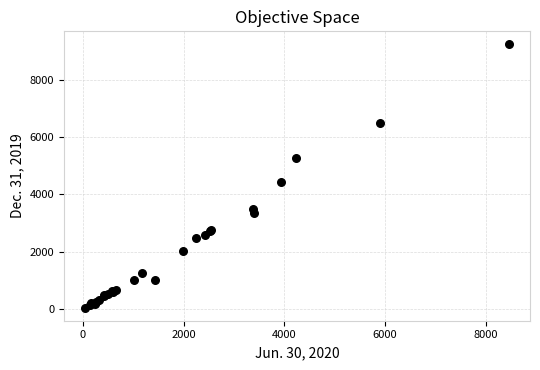

What Y value in the scatter plot is closest to 4642?

4441.4